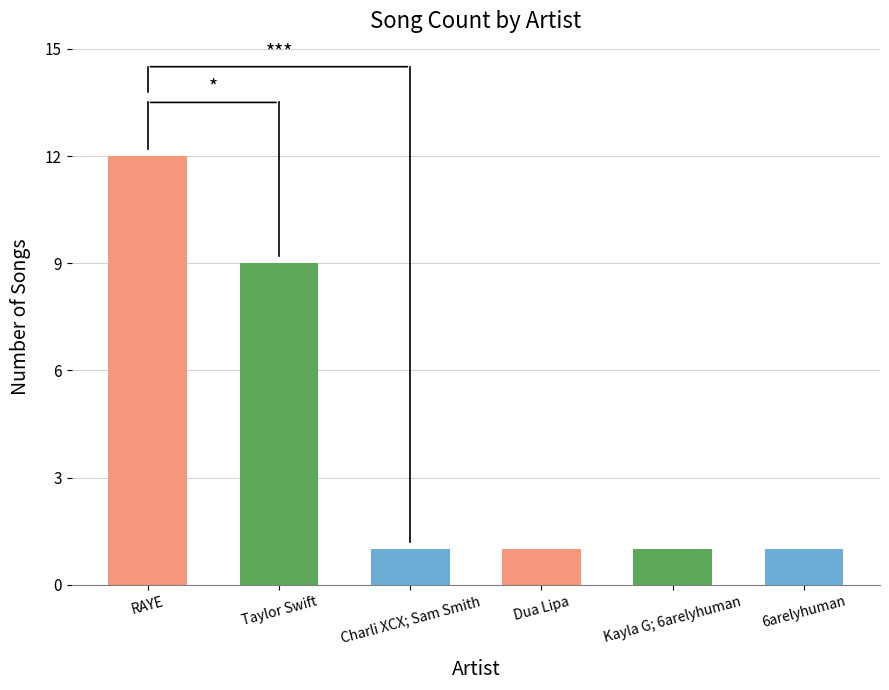

Count the values in the range 1 to 9.

5